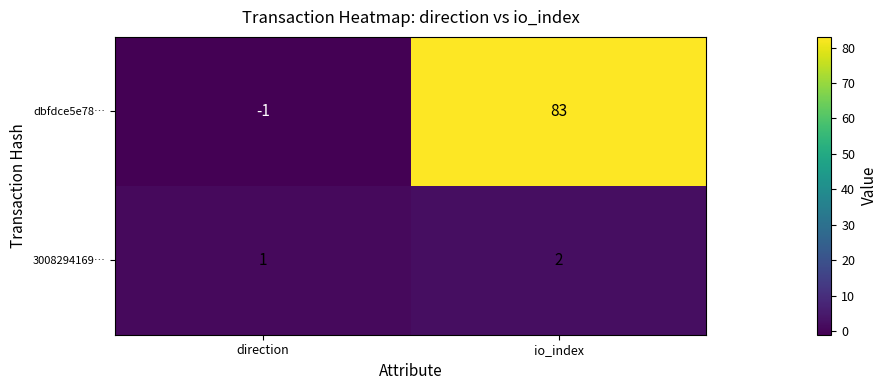

Is it true that 3008294169… equals 2 at io_index?

True